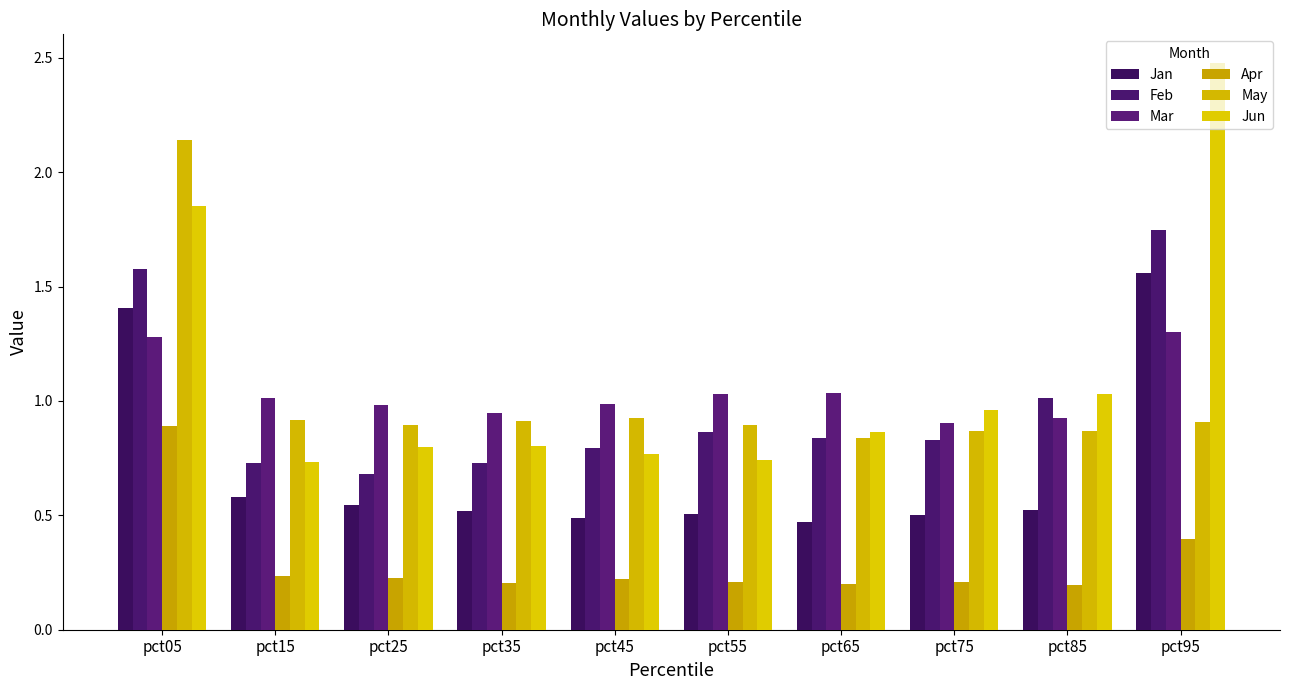

How many groups of bars are there?

10